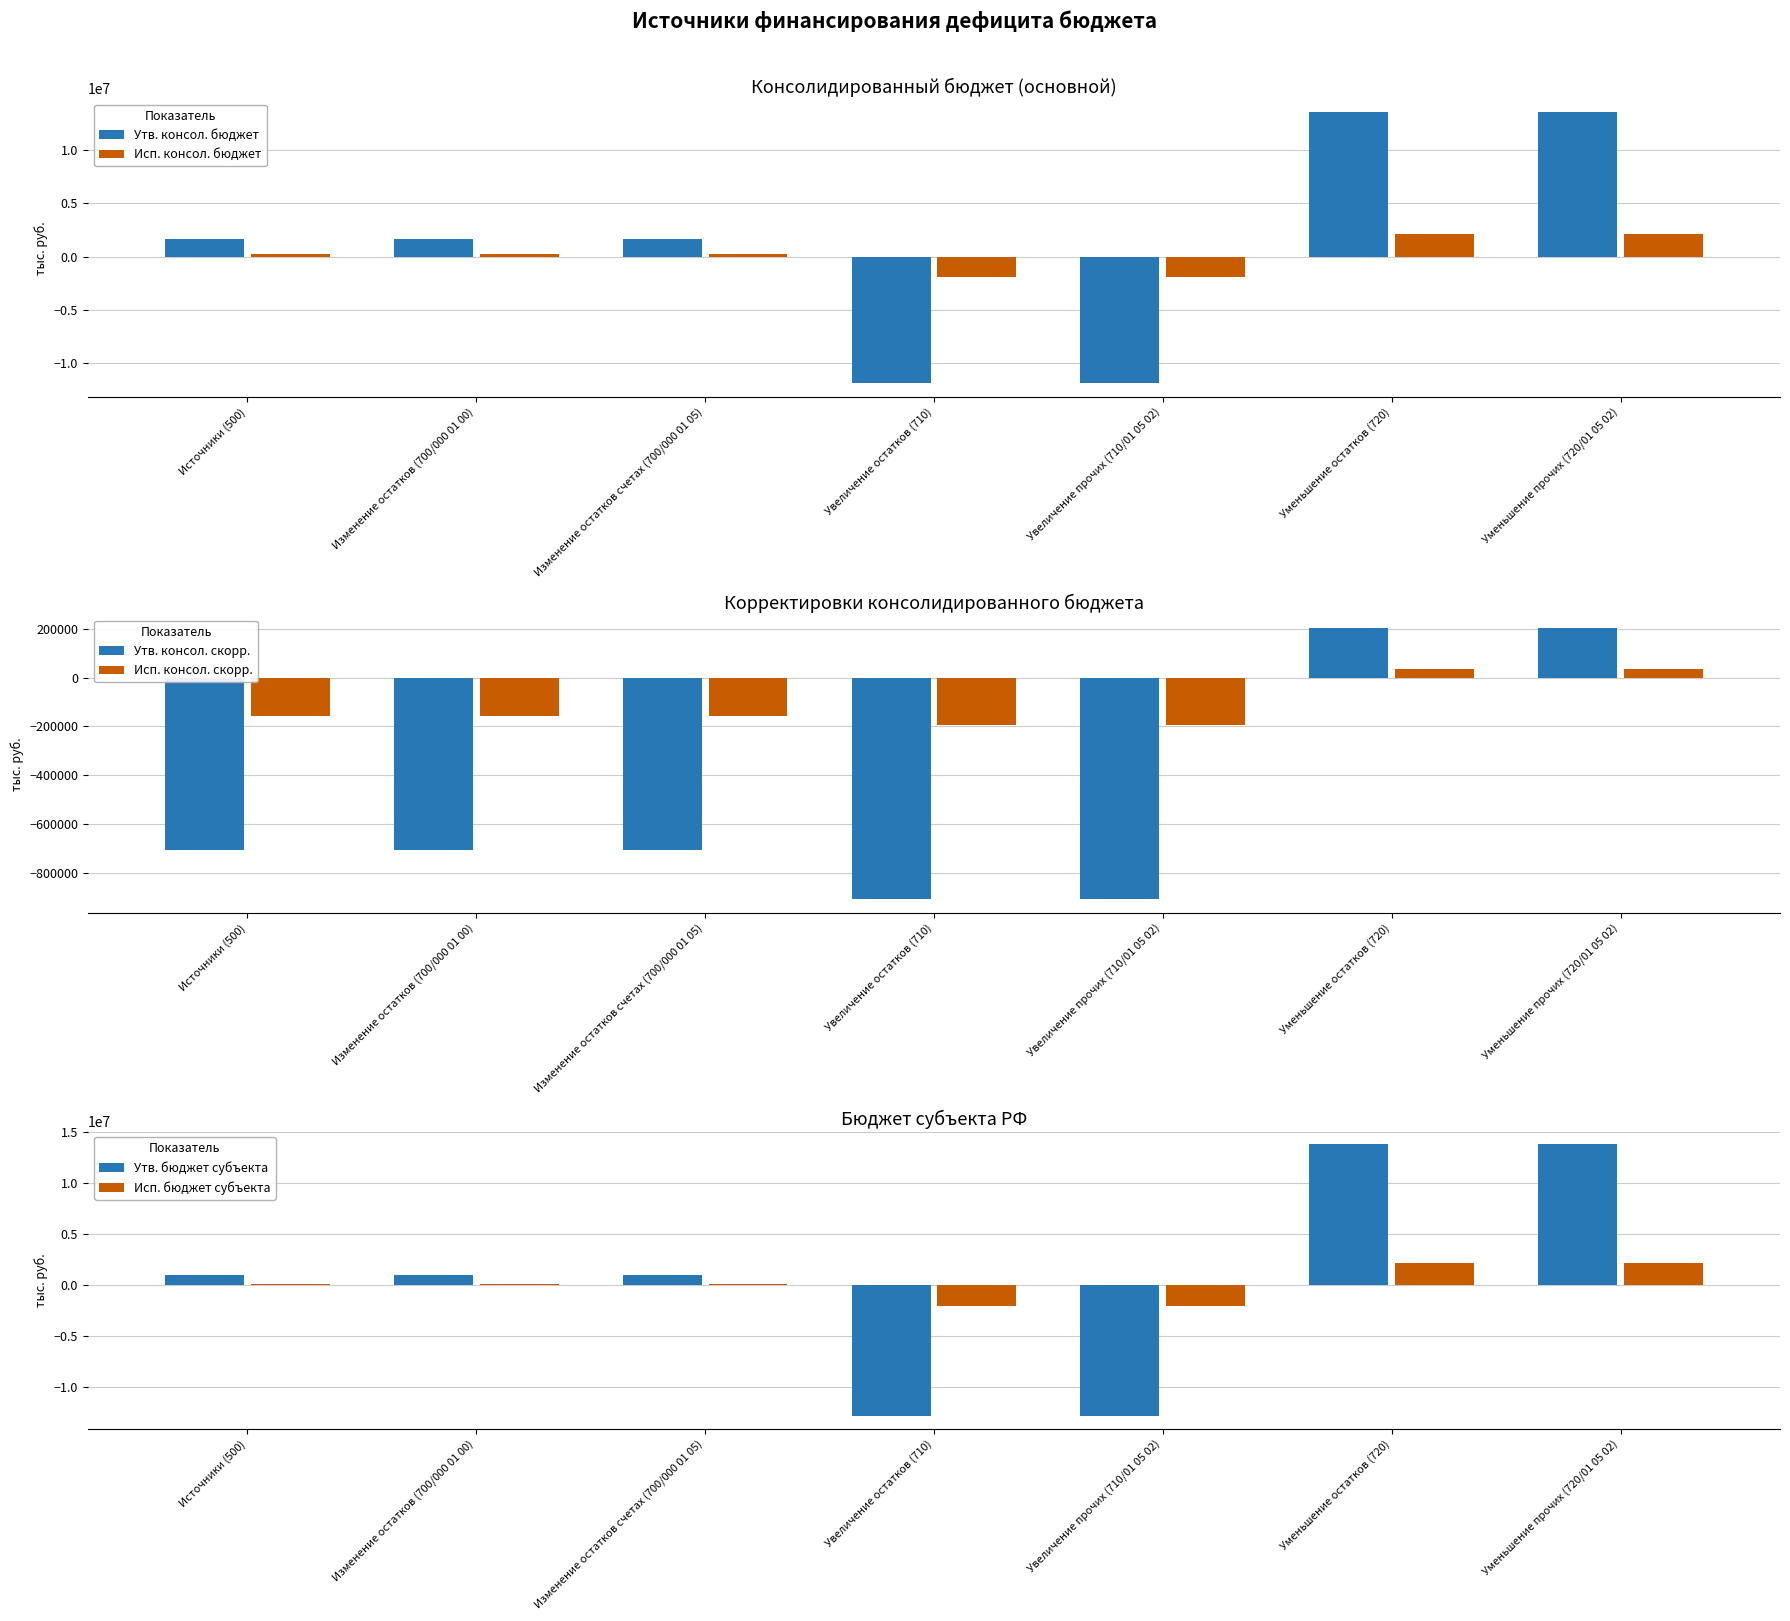

True or false: Исп. бюджет субъекта has a value of 2148442.6 at Уменьшение остатков (720).

True